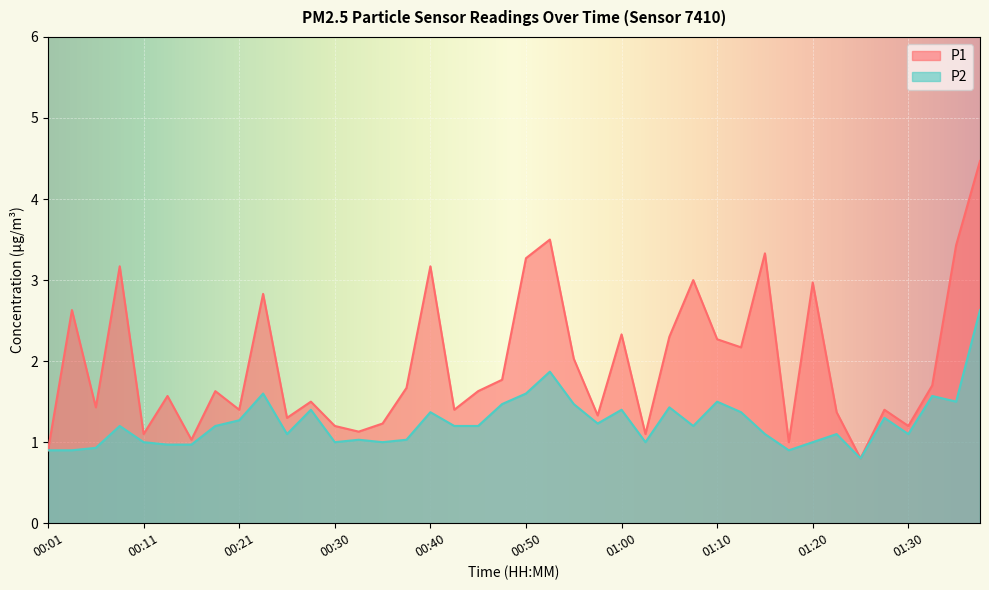

True or false: P2 has more than 0 interior local peaks.

True